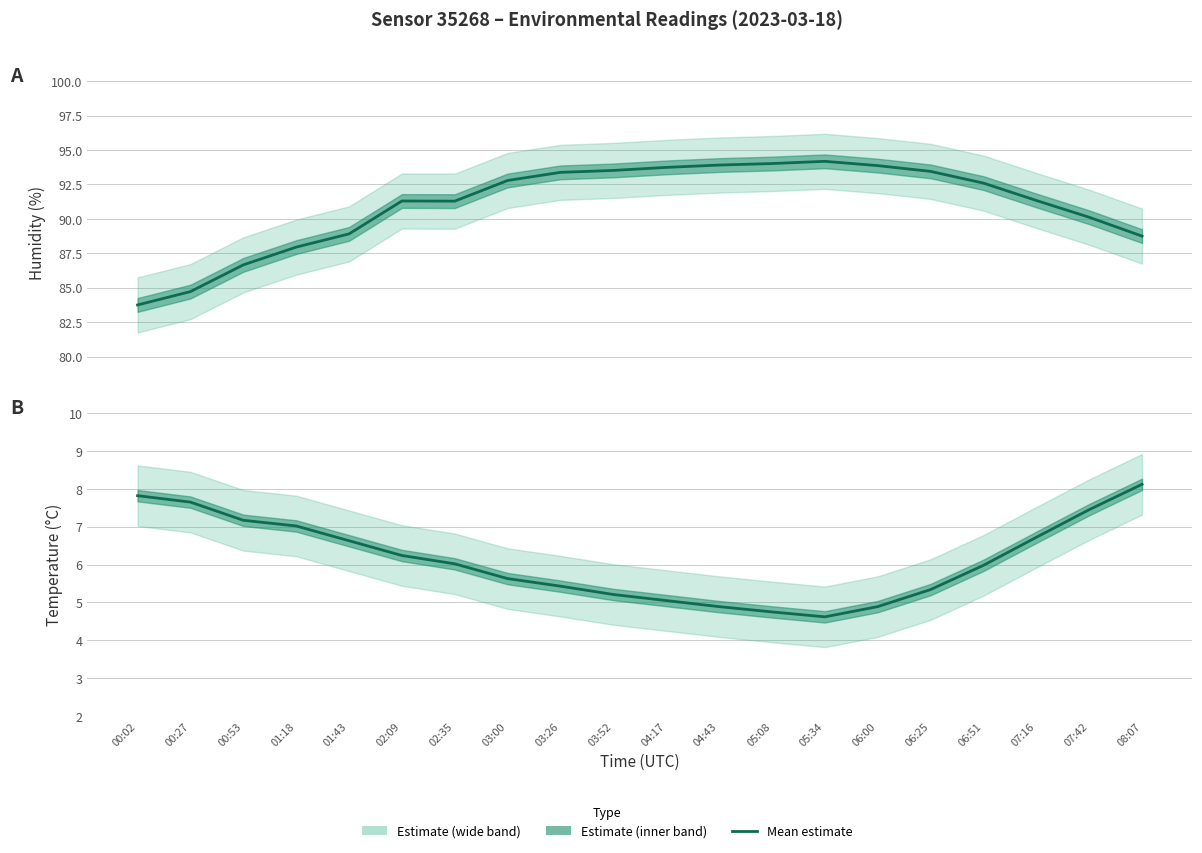

The value of Humidity (mean) at 03:52 is 23.4. True or false?

False